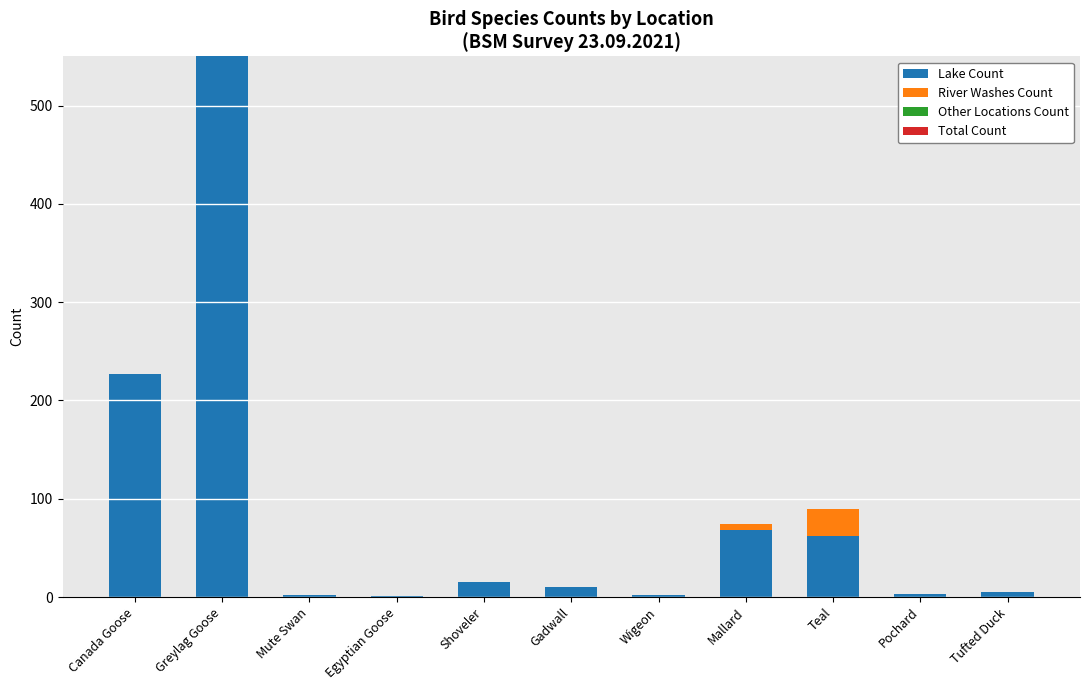

The Lake Count series shows 62 at Teal. True or false?

True